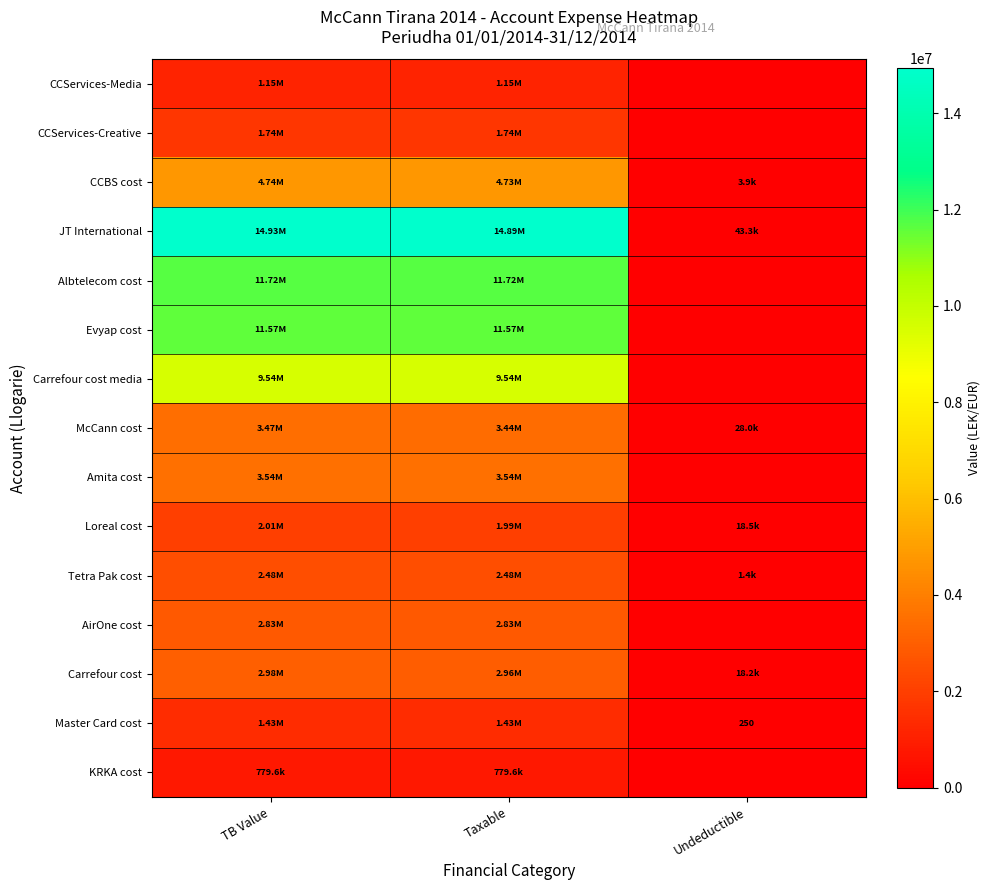

How many categories are shown in the chart?

3